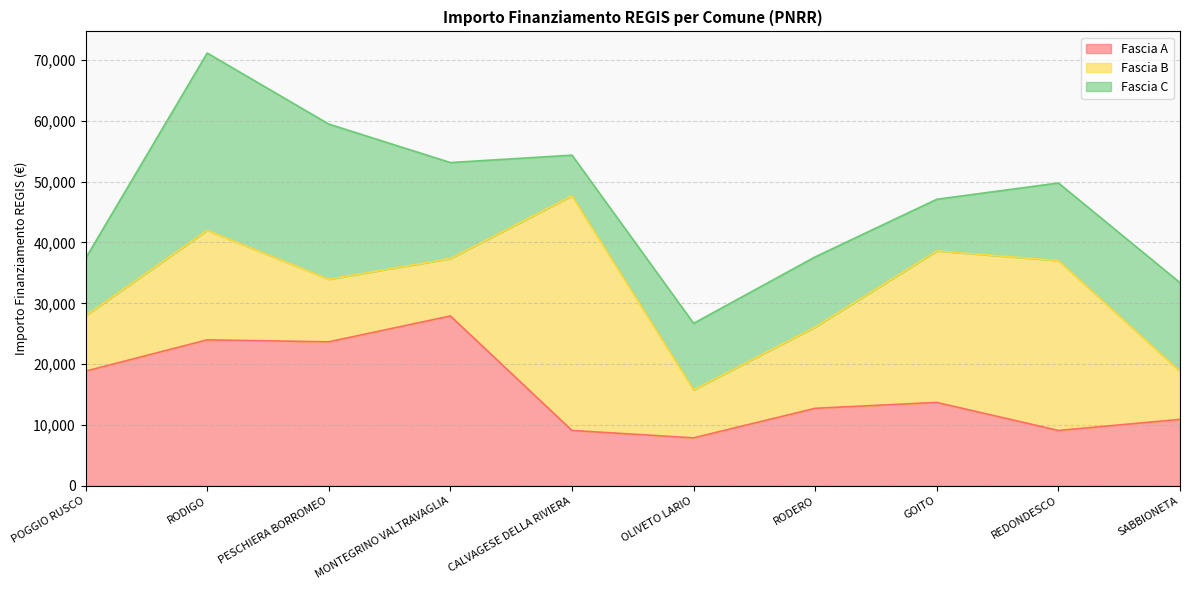

What is the difference between the maximum and second lowest values in the Fascia B series?

30674